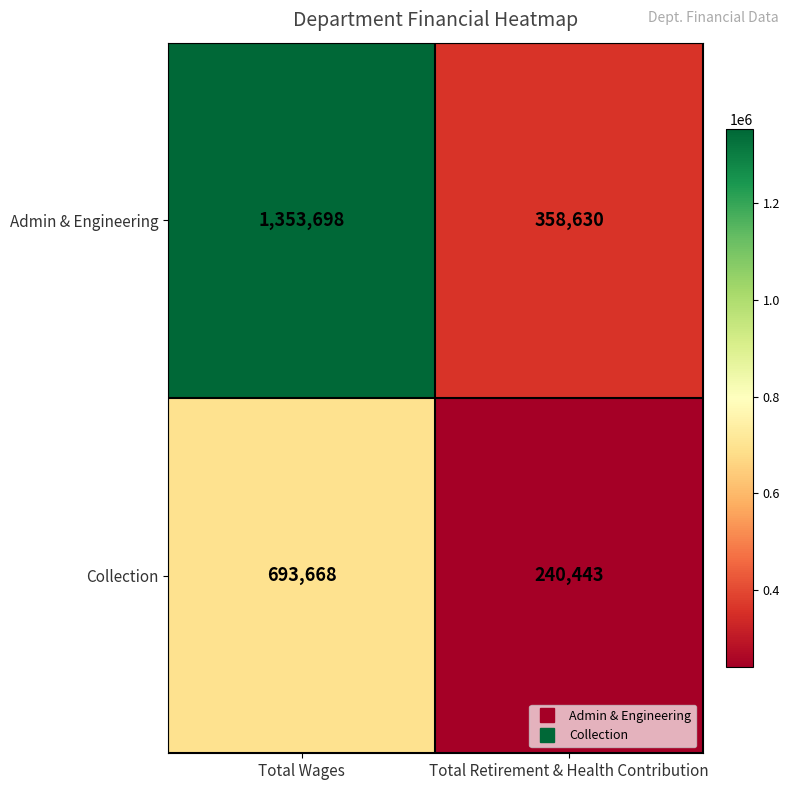

List the series in order of their peak value, highest first.

Admin & Engineering, Collection